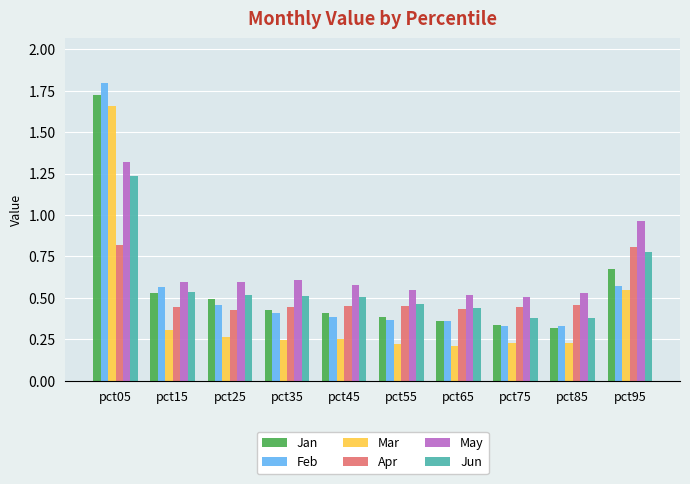

Which series changed the most between pct05 and pct45?

Feb